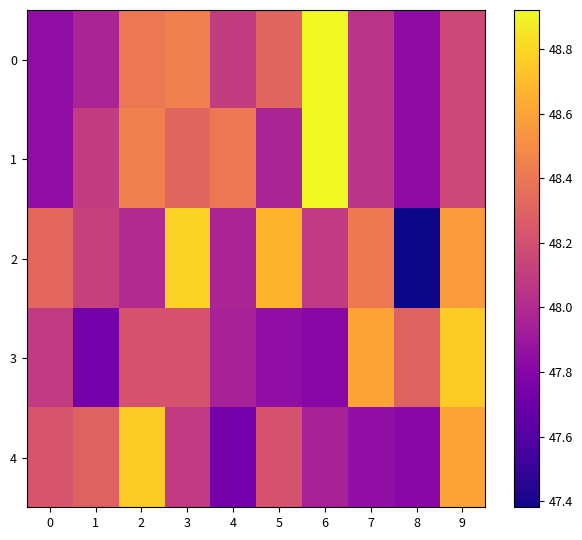

What is the difference between the highest and lowest values at 4?

0.7